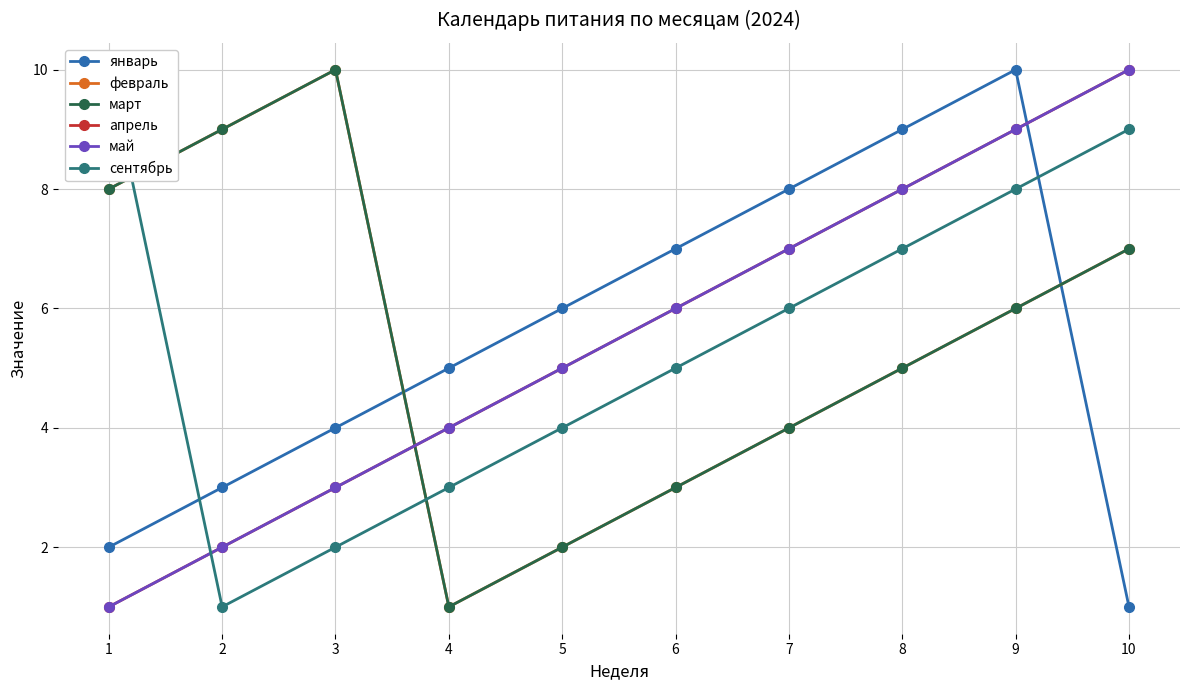

True or false: февраль and сентябрь intersect in this chart.

True